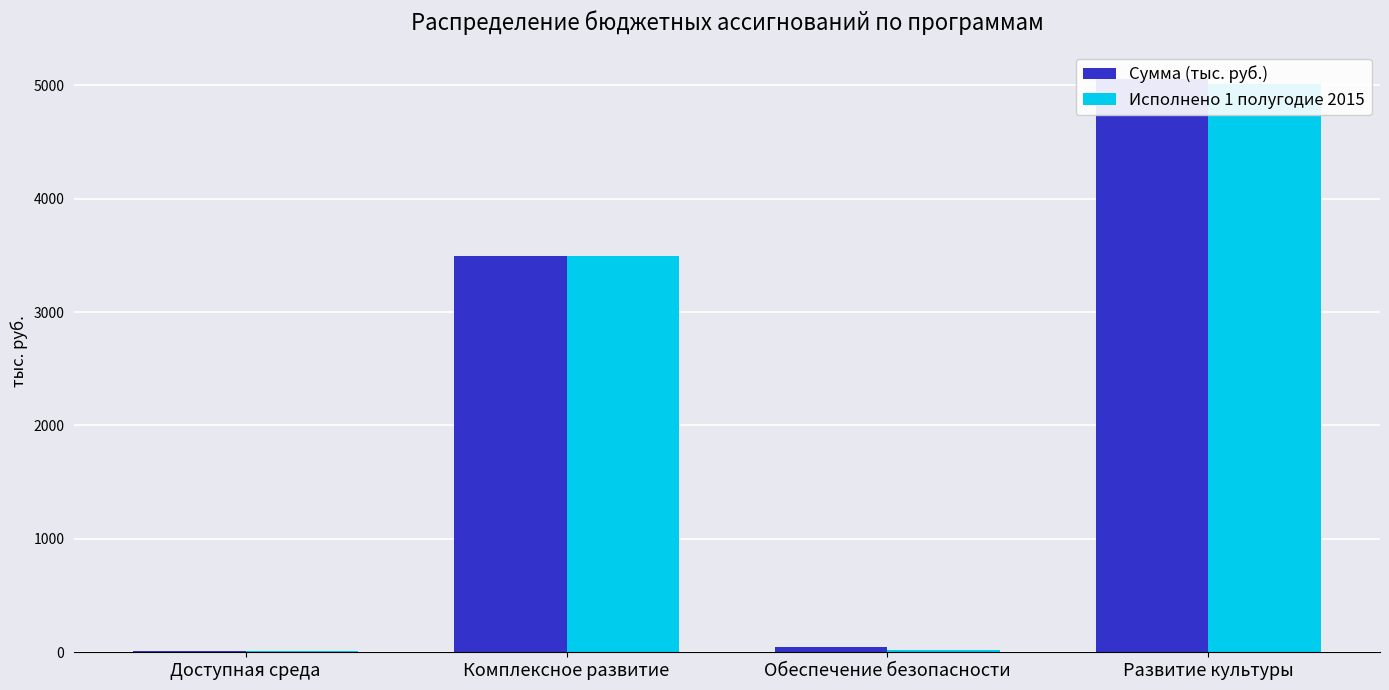

What is the label of the 3rd bar from the left?

Обеспечение безопасности